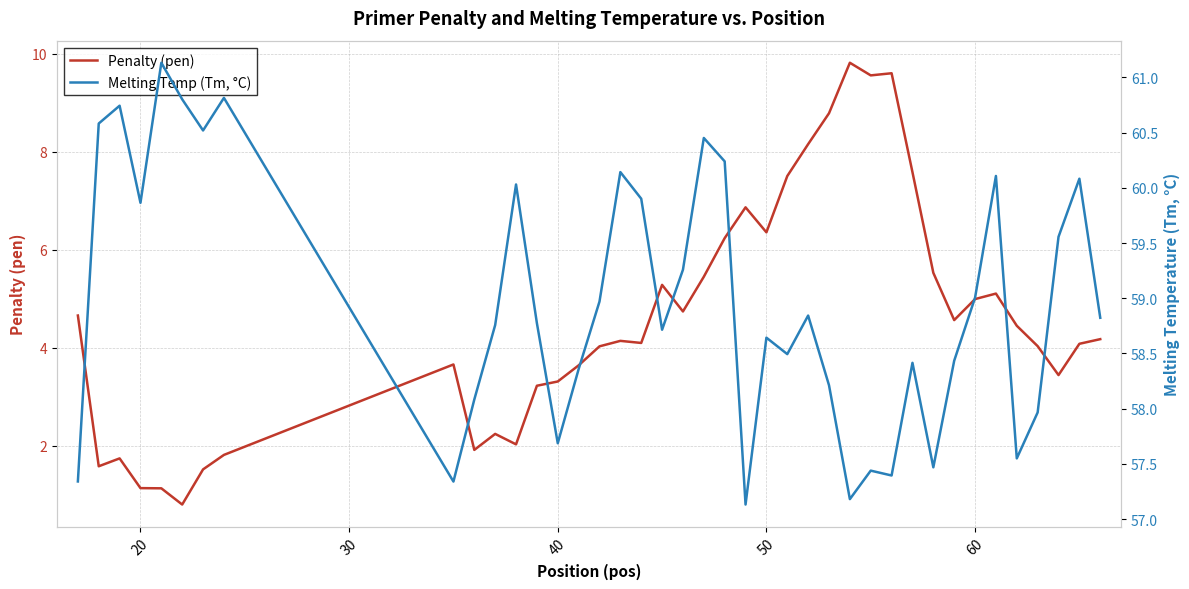

True or false: Melting Temp (Tm, °C) and Penalty (pen) cross at least once.

False